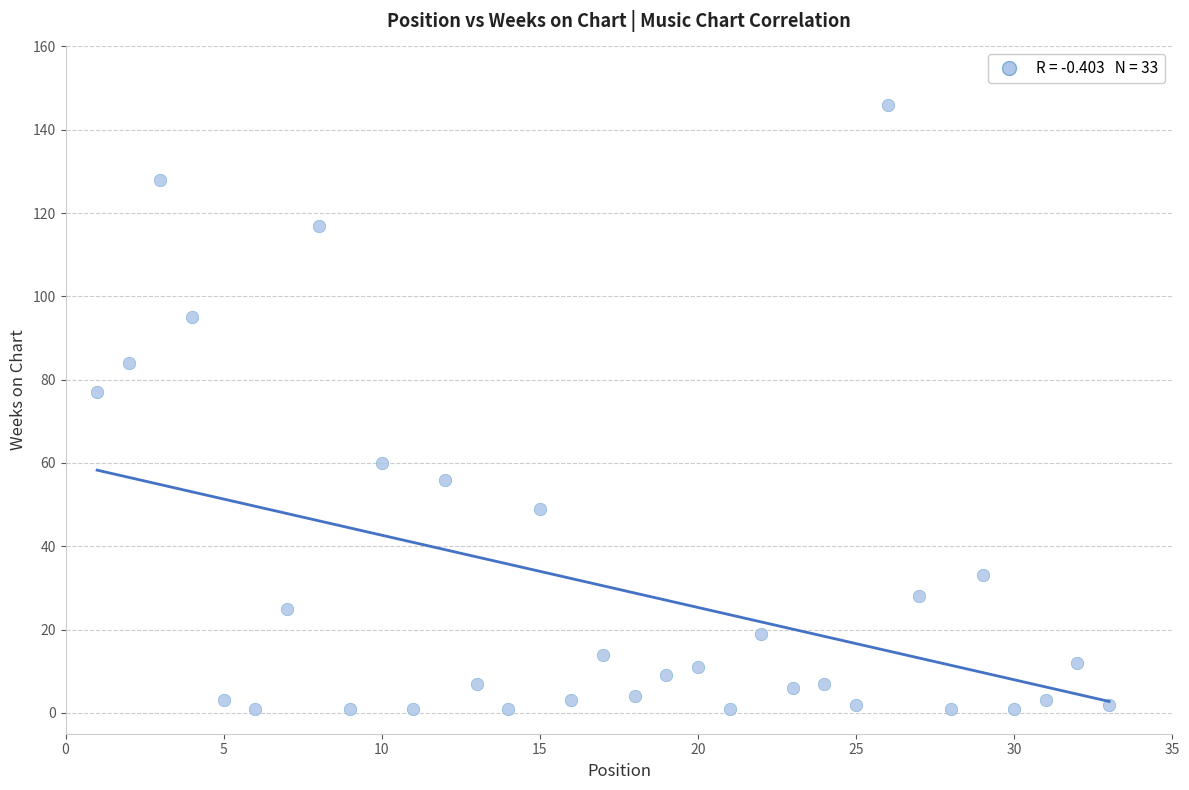

What Y value in the scatter plot is closest to 73?

77